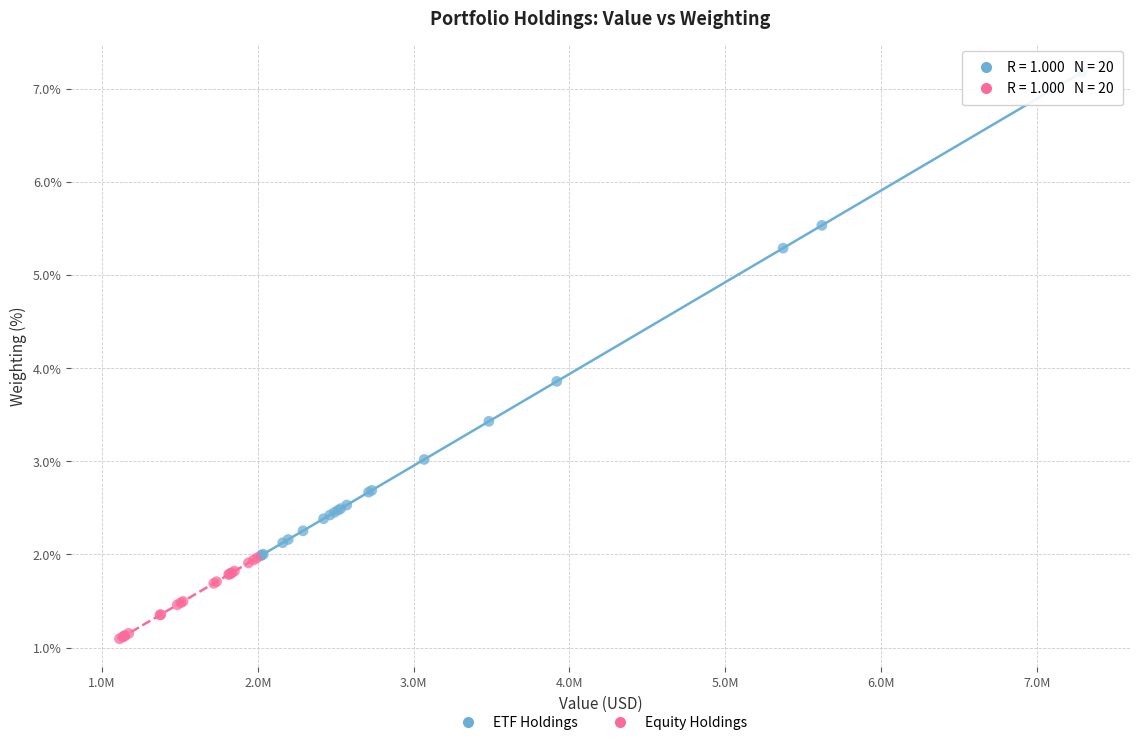

Which series has the largest Y range (max minus min)?

ETF Holdings